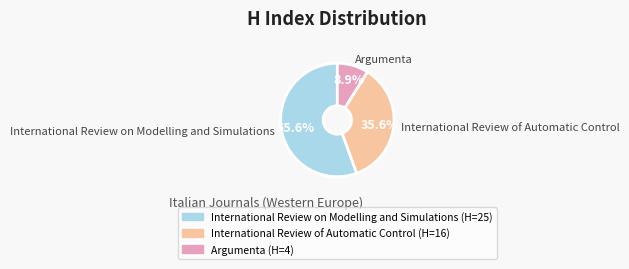

The Argumenta slice represents 9% of the pie. True or false?

True